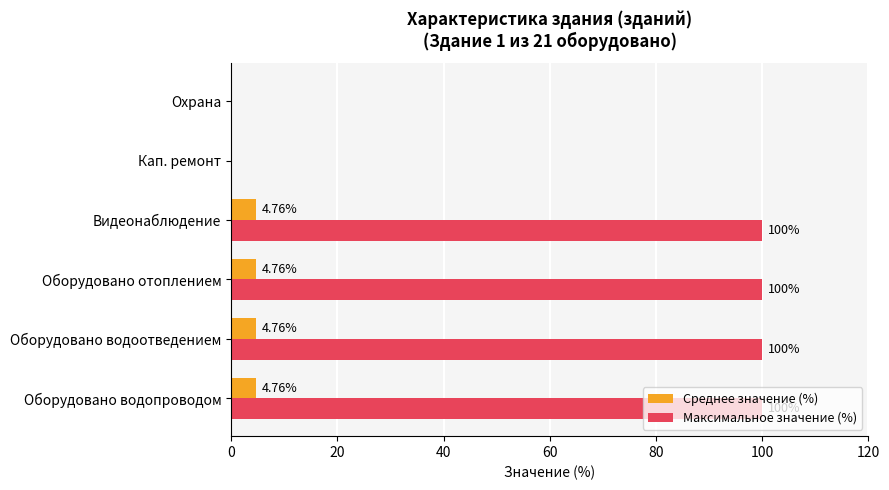

Which series has the largest total across all categories?

Максимальное значение (%)